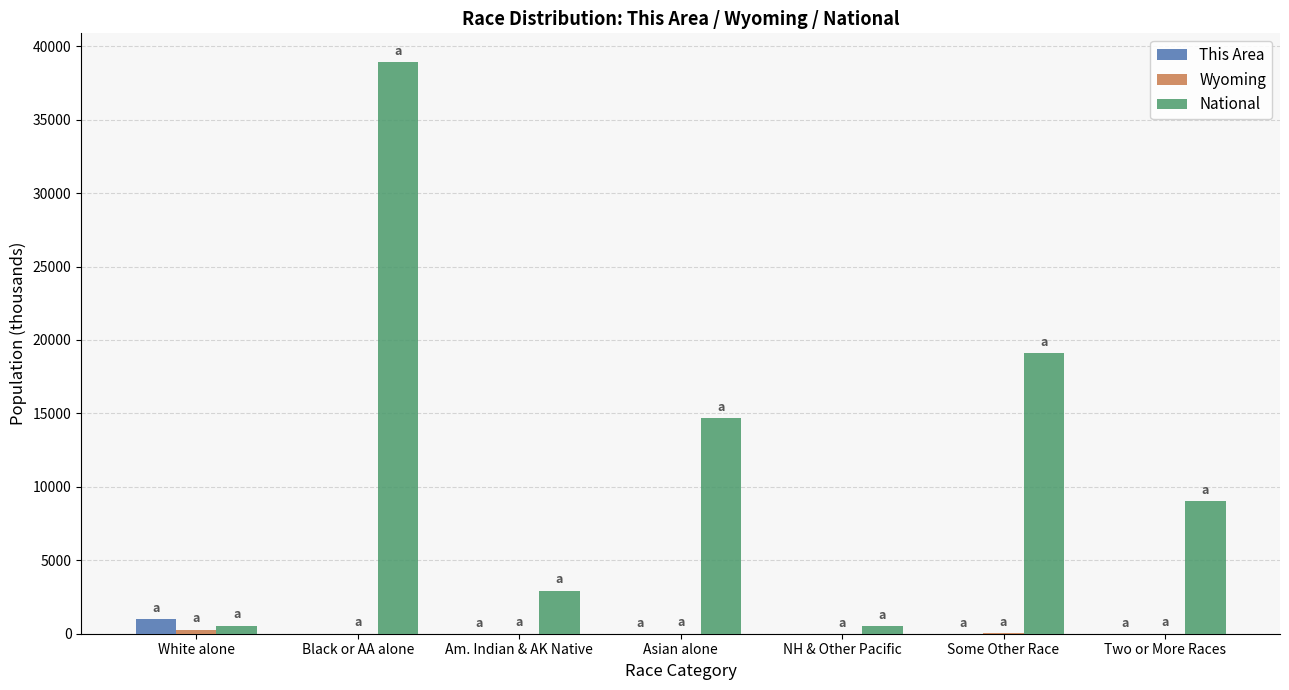

What is the maximum value shown in the chart?

38929.3